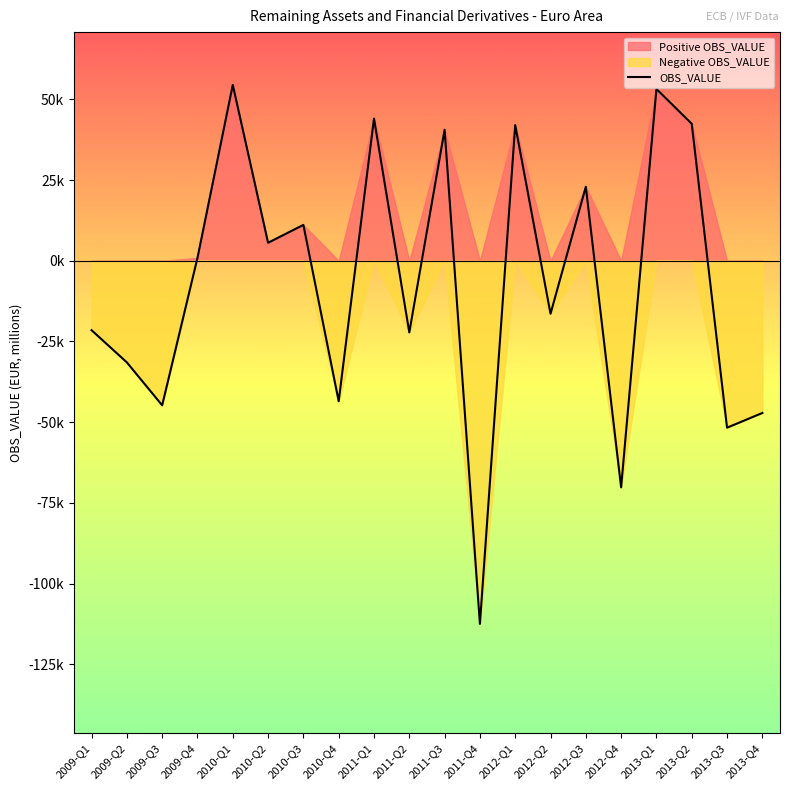

Which label corresponds to the largest value in the chart?

2010-Q1